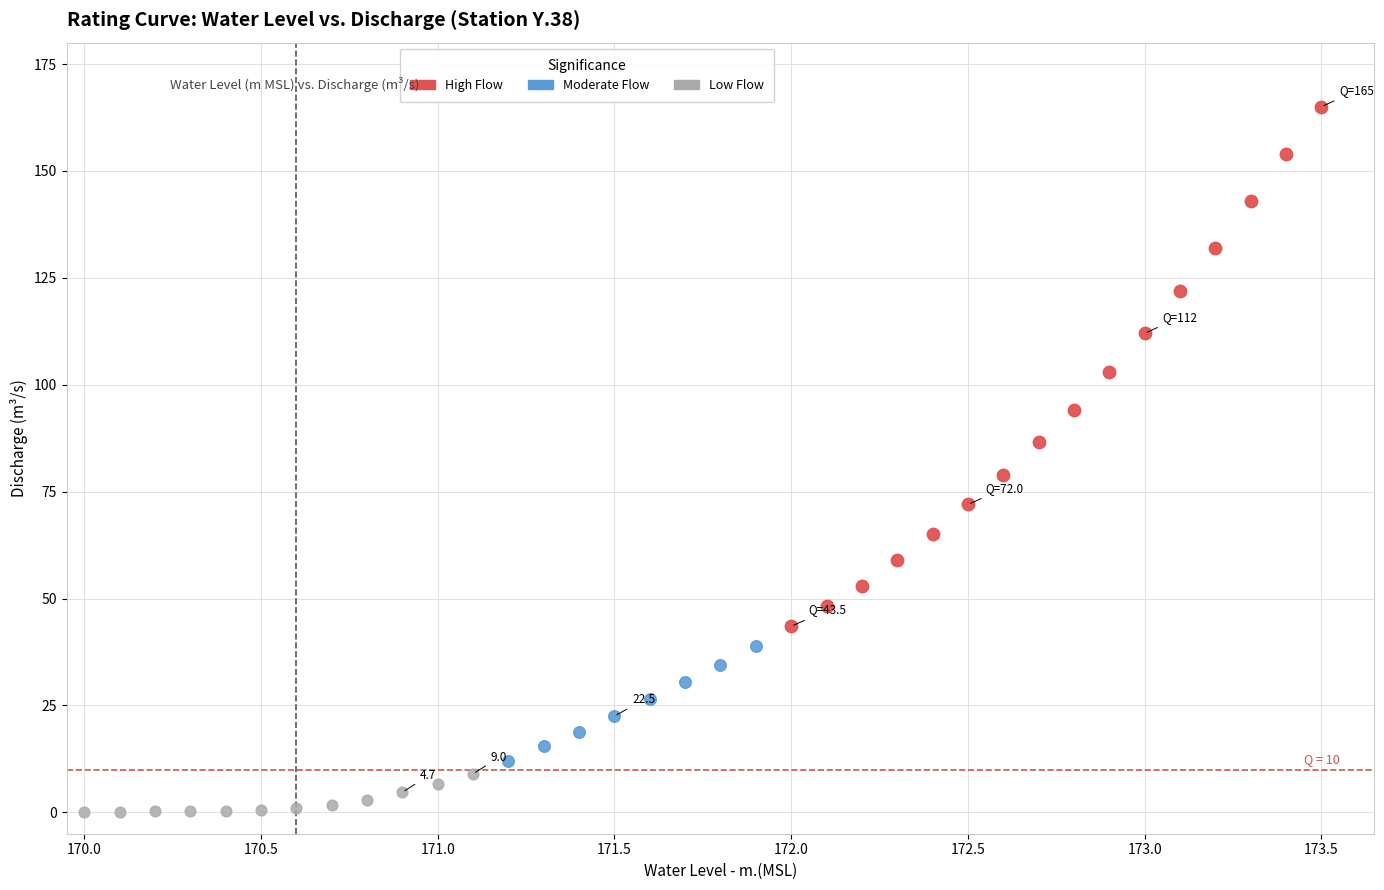

Which series has the widest spread of Y values?

High Flow